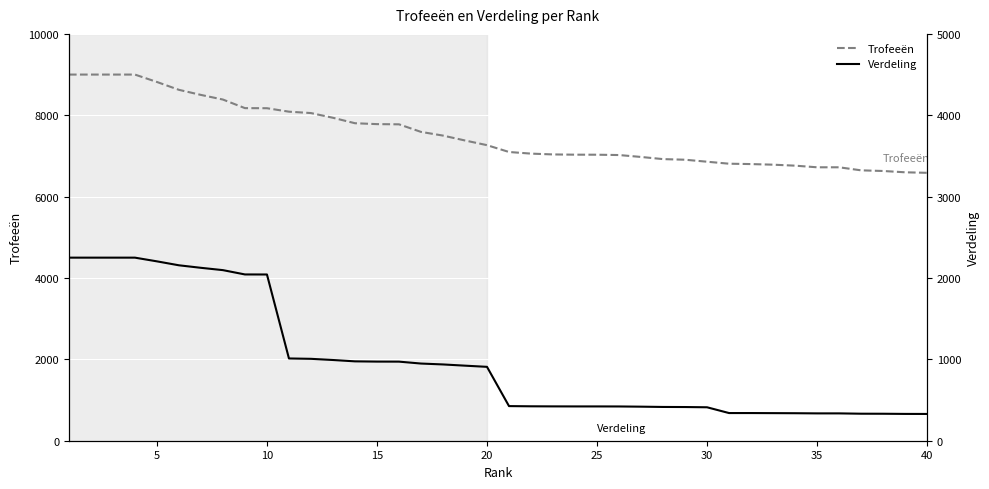

At which label does Trofeeën reach its minimum?

40